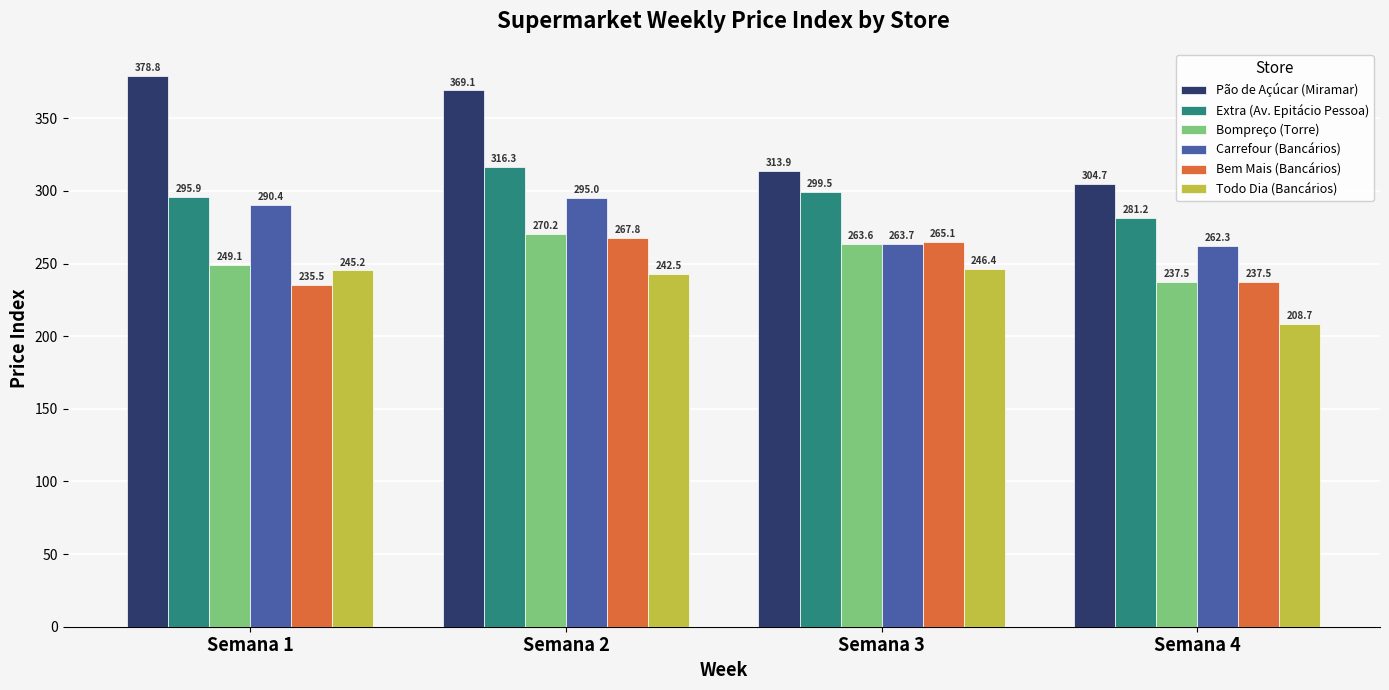

At which label does Bompreço (Torre) first exceed 263?

Semana 2